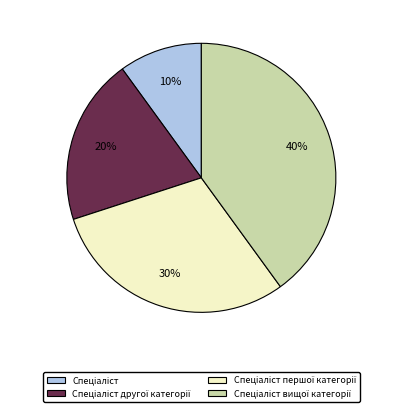

Does any single category account for the majority?

No